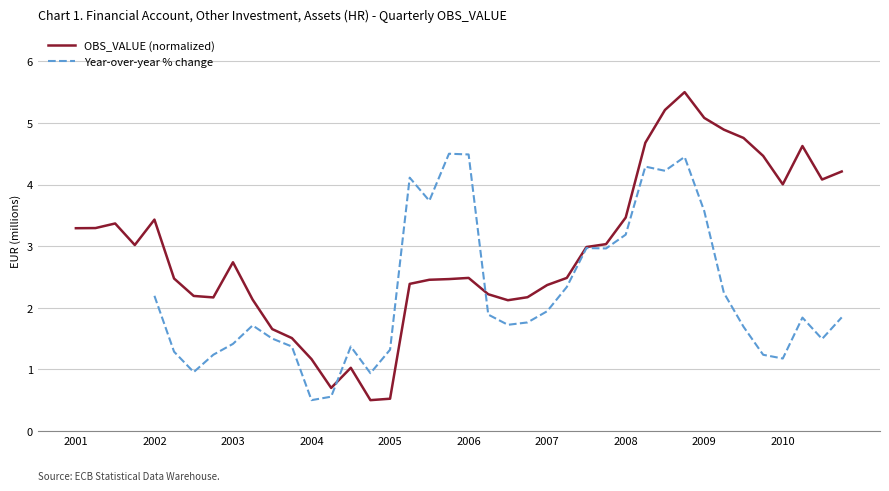

Which has a higher value, 2003-Q2 or 2002-Q3?

2002-Q3